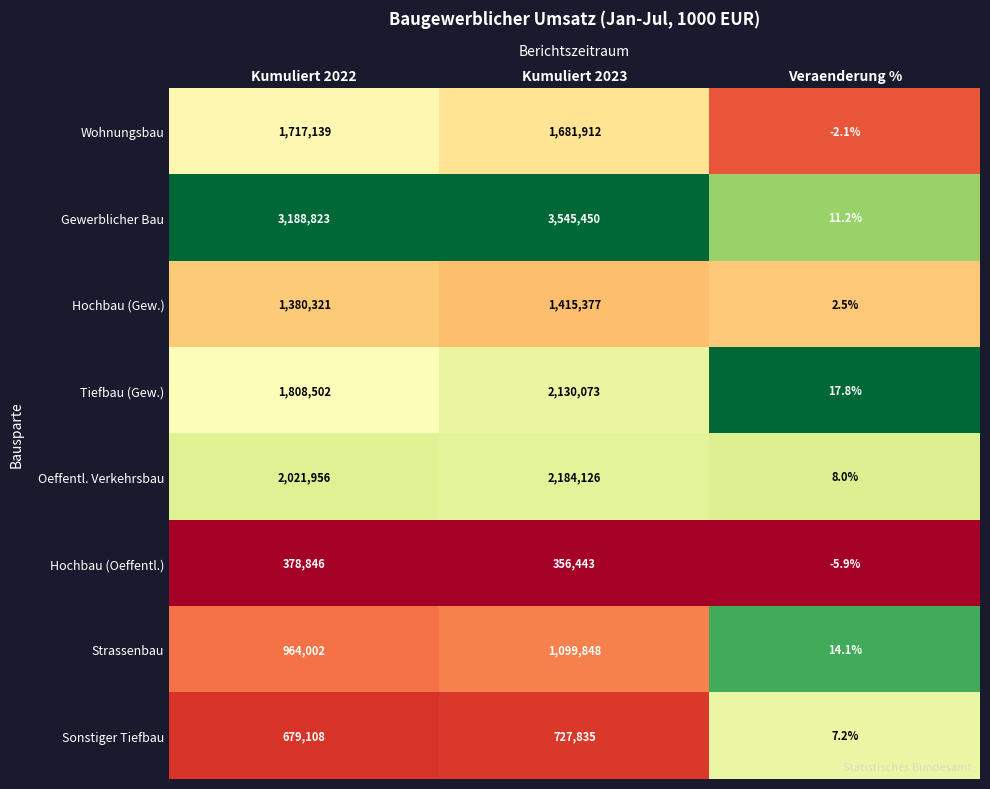

Which series changed the most between Kumuliert 2023 and Veraenderung %?

Gewerblicher Bau